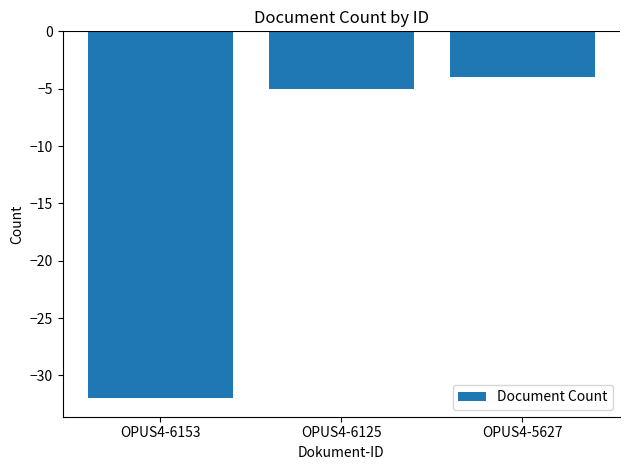

List the labels in order of value, largest first.

OPUS4-5627, OPUS4-6125, OPUS4-6153